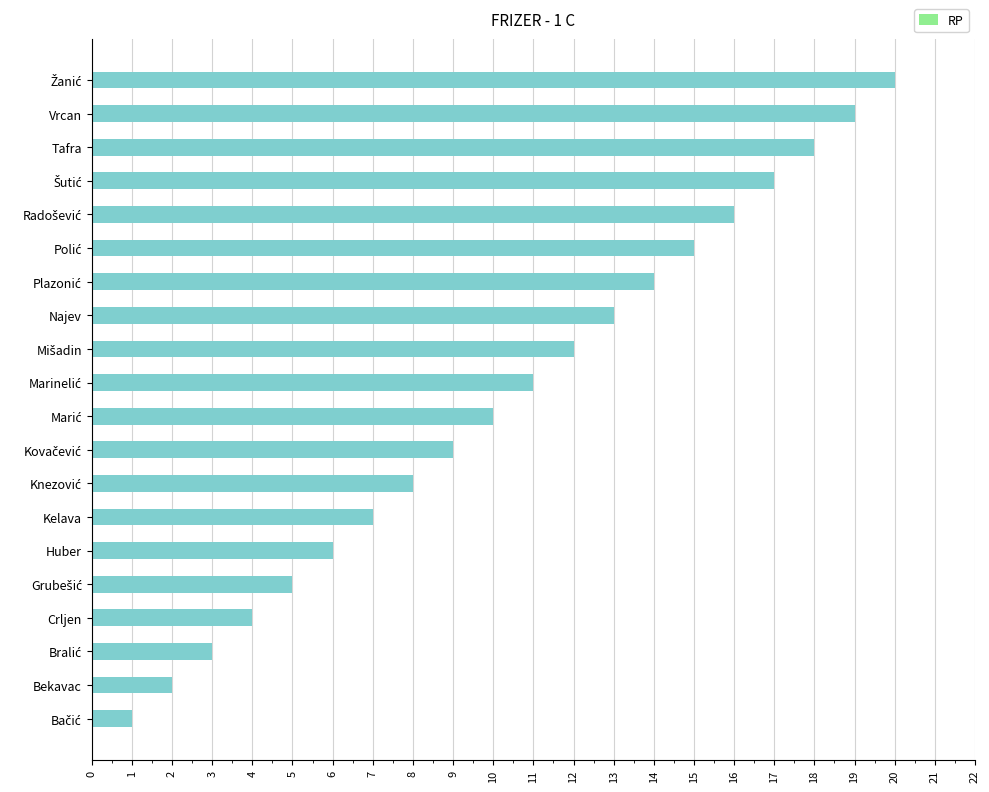

Is it true that the value at Huber is 11?

False